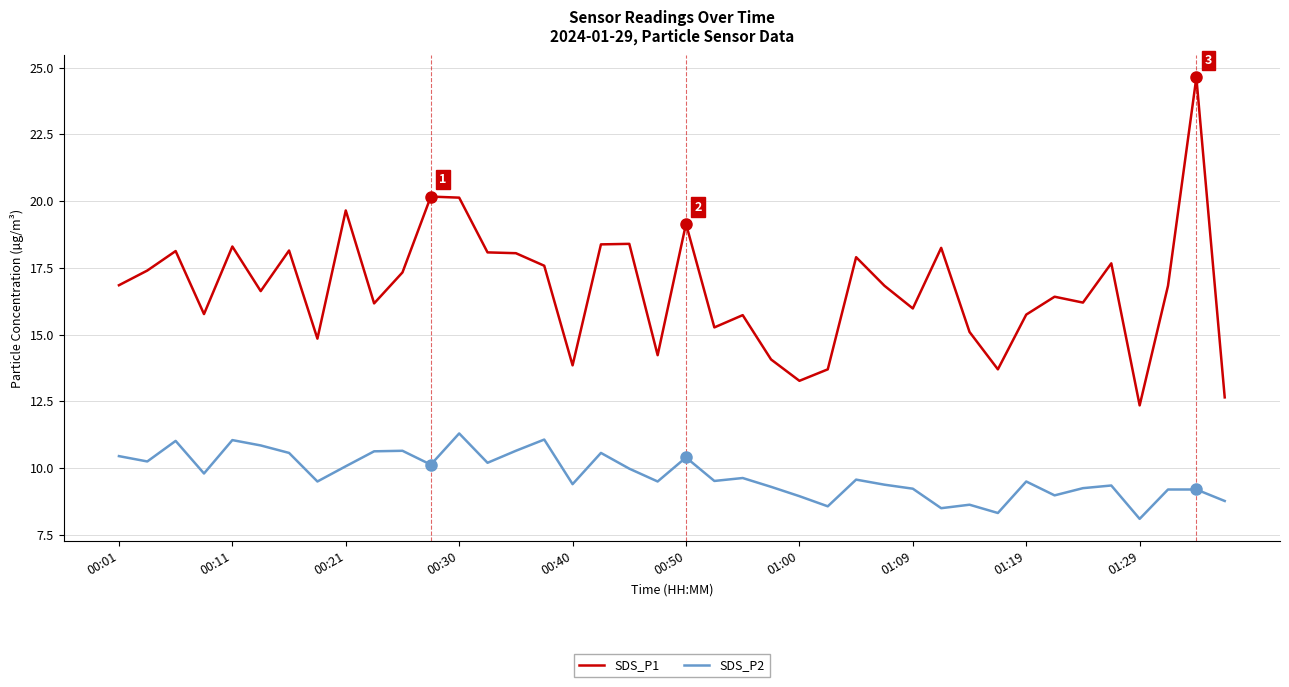

Which series has the largest total across all categories?

SDS_P1